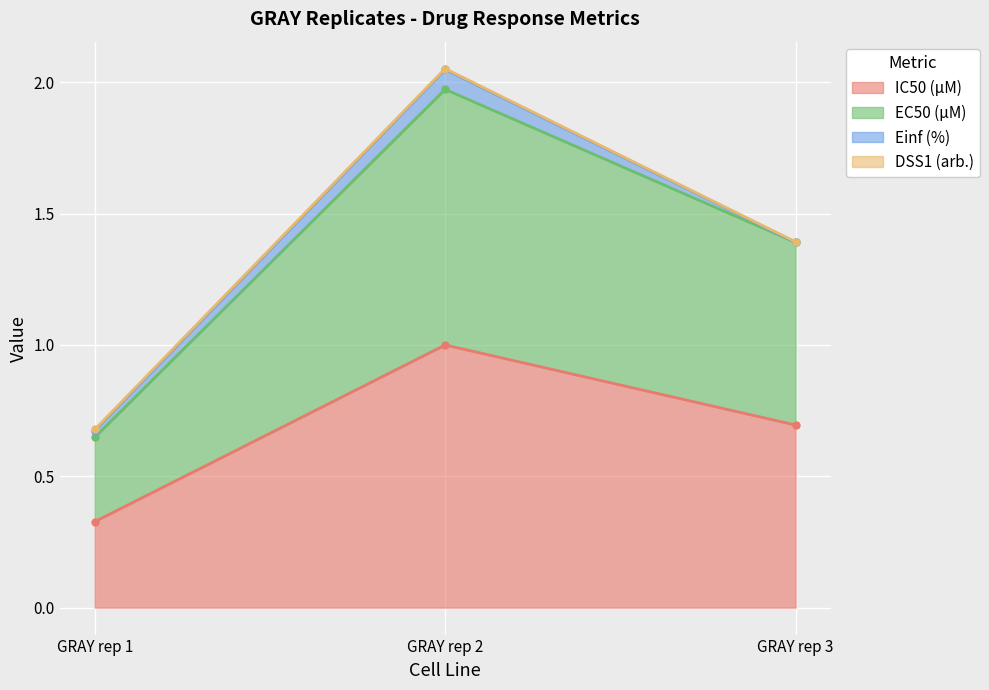

Is it true that IC50 (µM) equals 1.2 at GRAY rep 3?

False